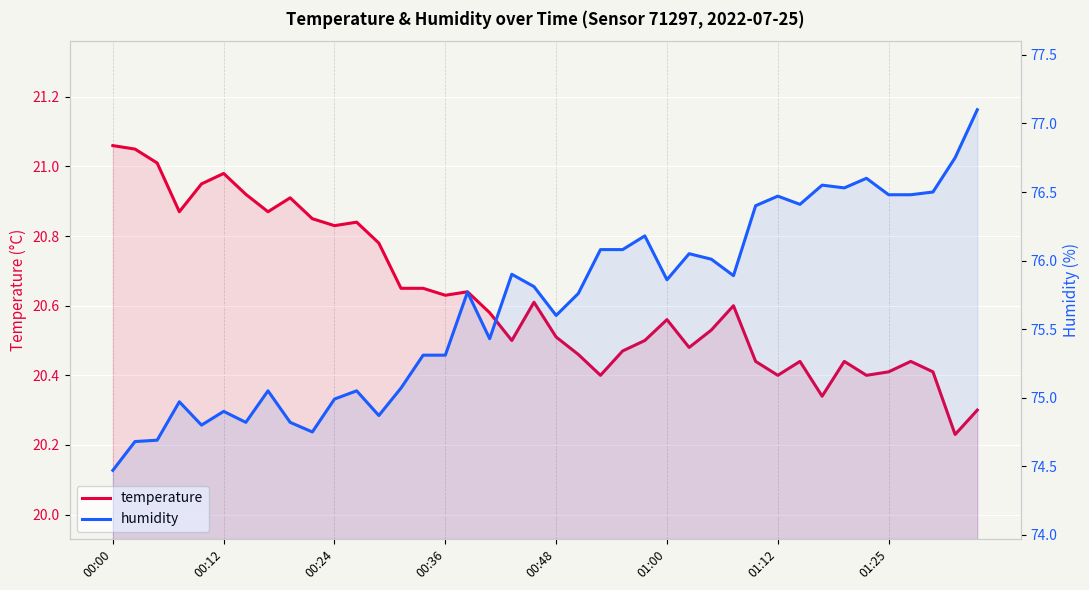

How many lines are shown in the chart?

2